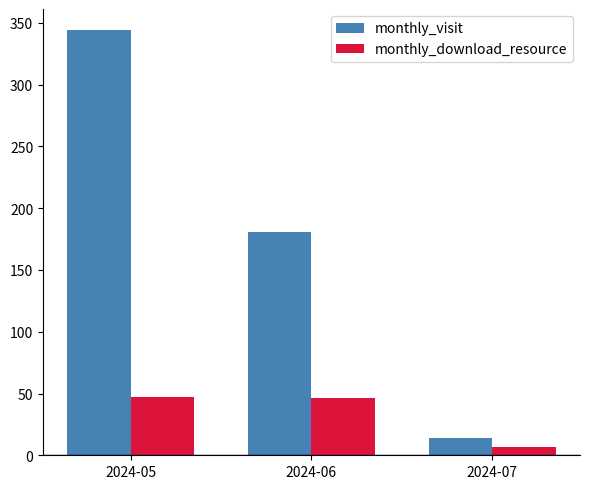

At which label does monthly_visit first exceed 181?

2024-05